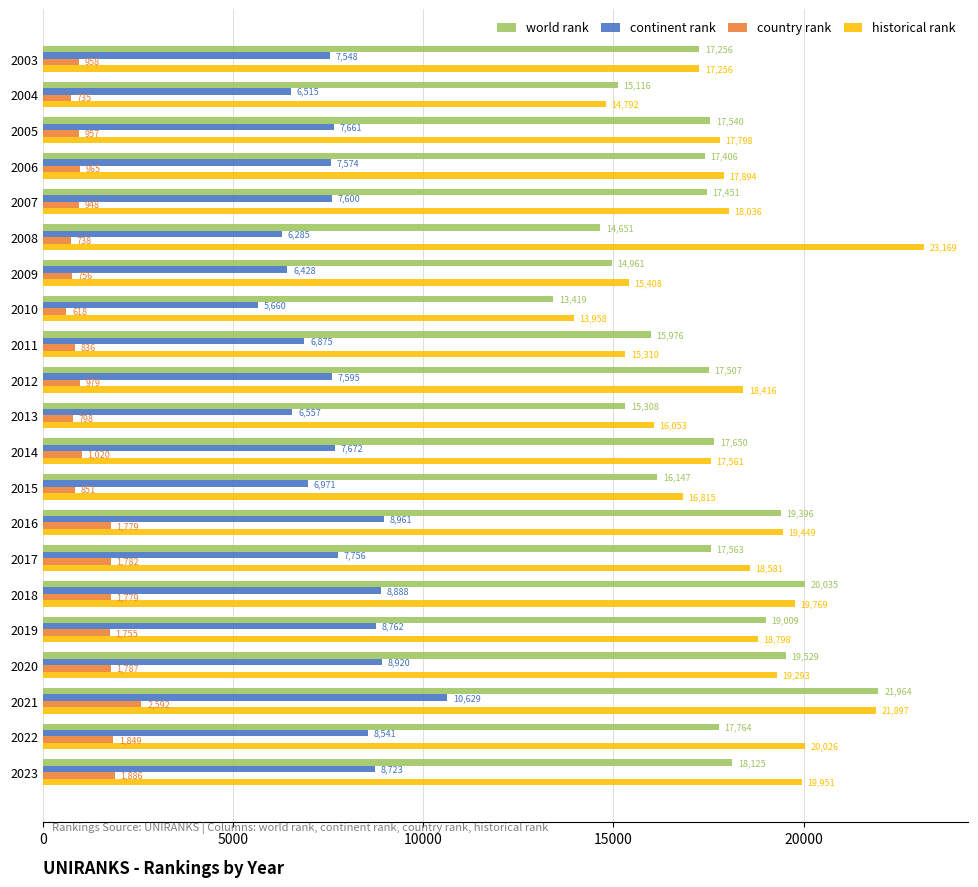

Rank the categories by historical rank value from highest to lowest.

2008, 2021, 2022, 2023, 2018, 2016, 2020, 2019, 2017, 2012, 2007, 2006, 2005, 2014, 2003, 2015, 2013, 2009, 2011, 2004, 2010